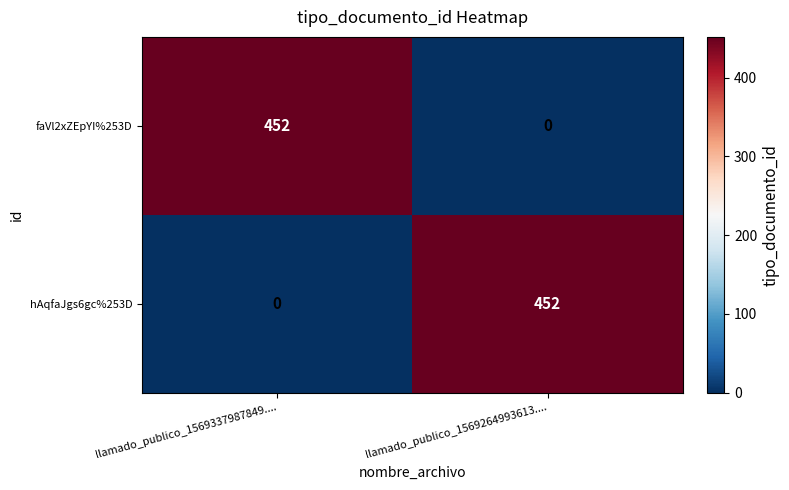

Count the number of categories in the chart.

2